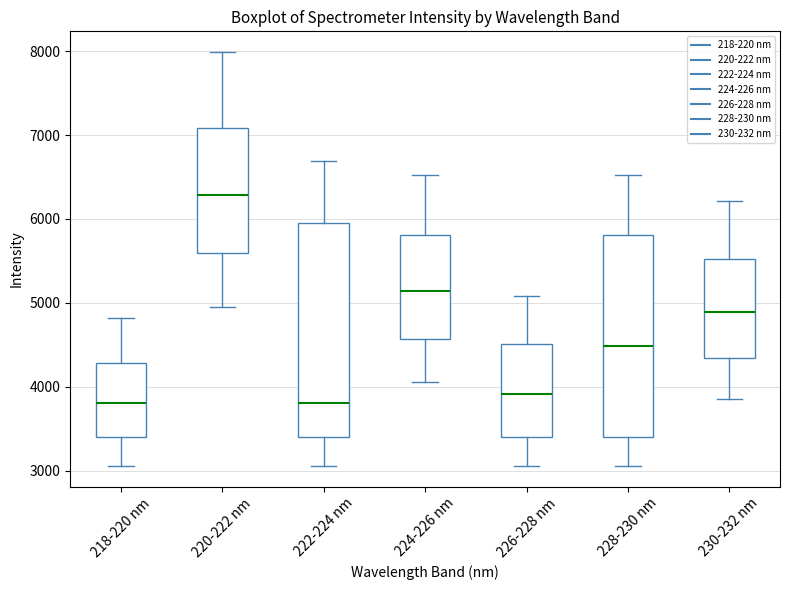

Where does the lower whisker of the box for 222-224 nm end on the y-axis? The values are not printed on the chart, so give them approximately, as read against the axis.

3100